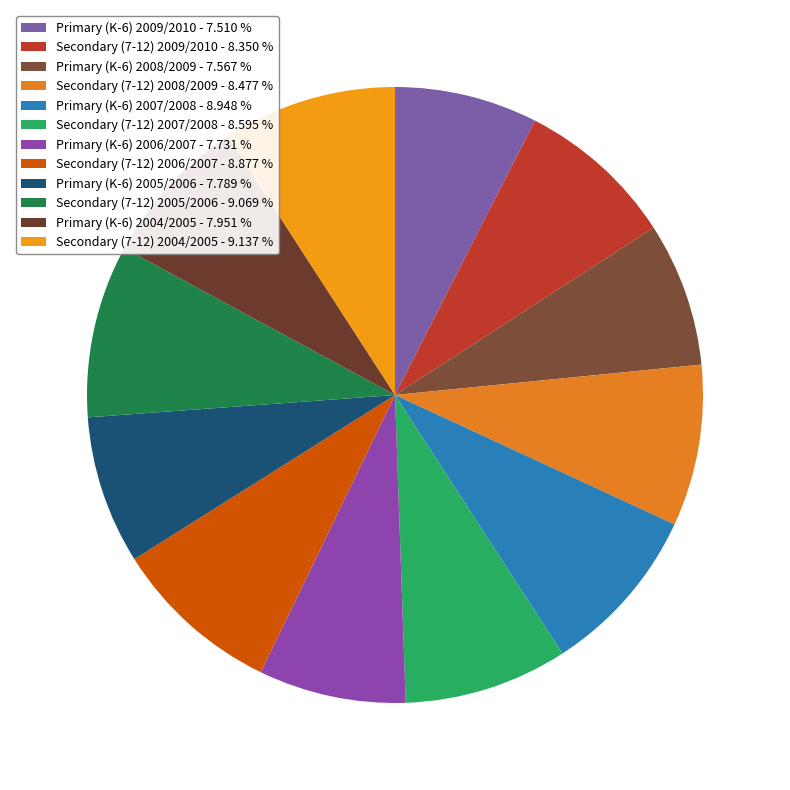

How many segments does this pie chart have?

12